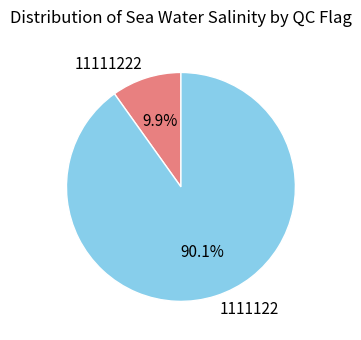

Does 1111122 account for over 50% of the chart?

Yes